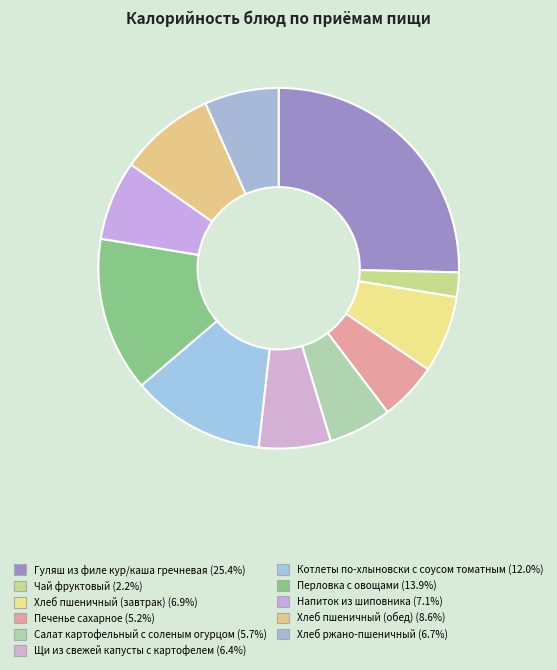

How many slices are in this pie chart?

11